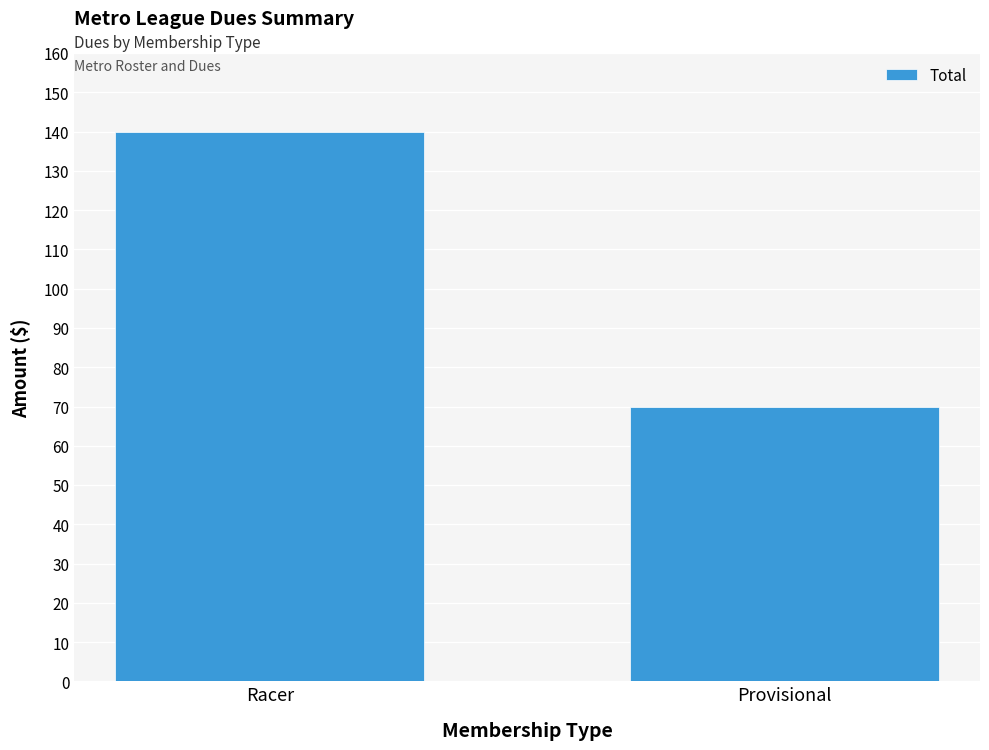

Rank the categories by value from highest to lowest.

Racer, Provisional